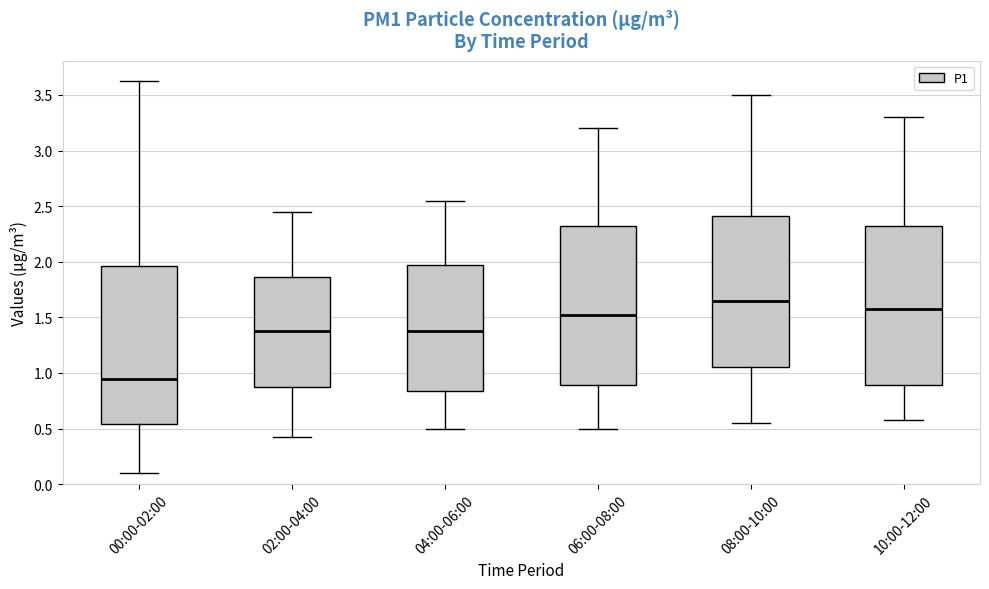

Where does the lower whisker of the box for 02:00-04:00 end on the y-axis? The values are not printed on the chart, so give them approximately, as read against the axis.

0.40